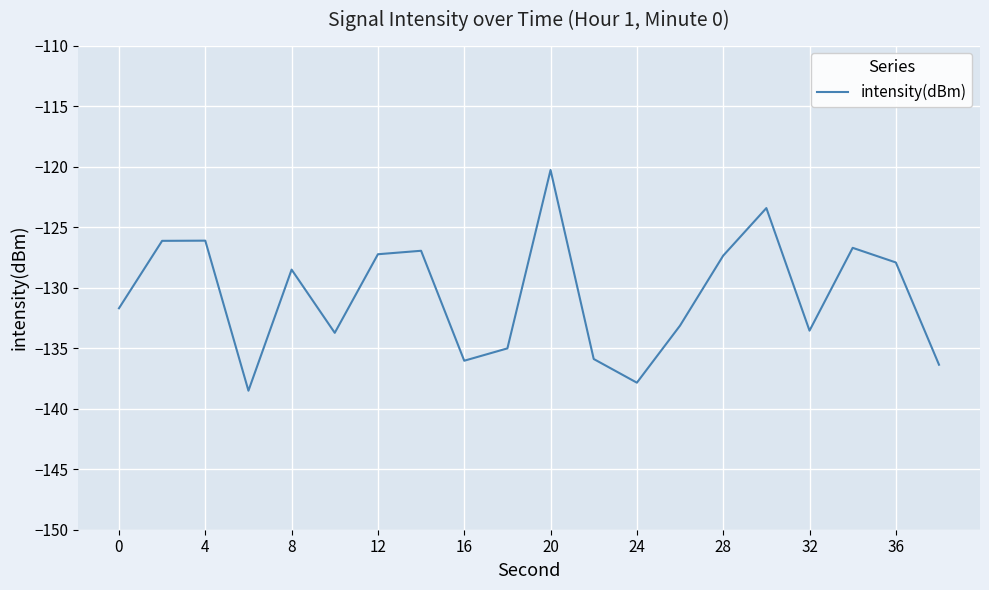

What is the smallest value displayed?

-138.5